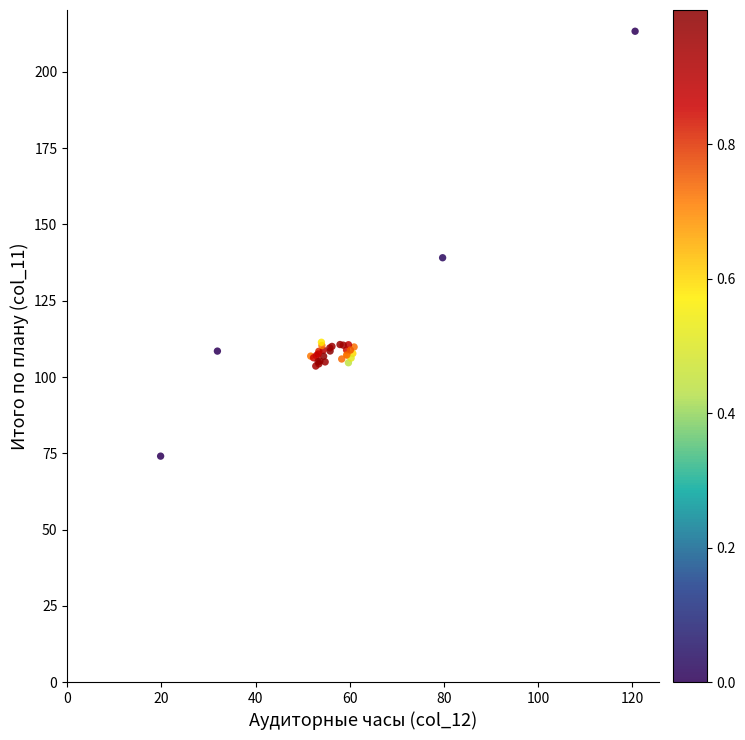

What Y value in the scatter plot is closest to 143?

139.1